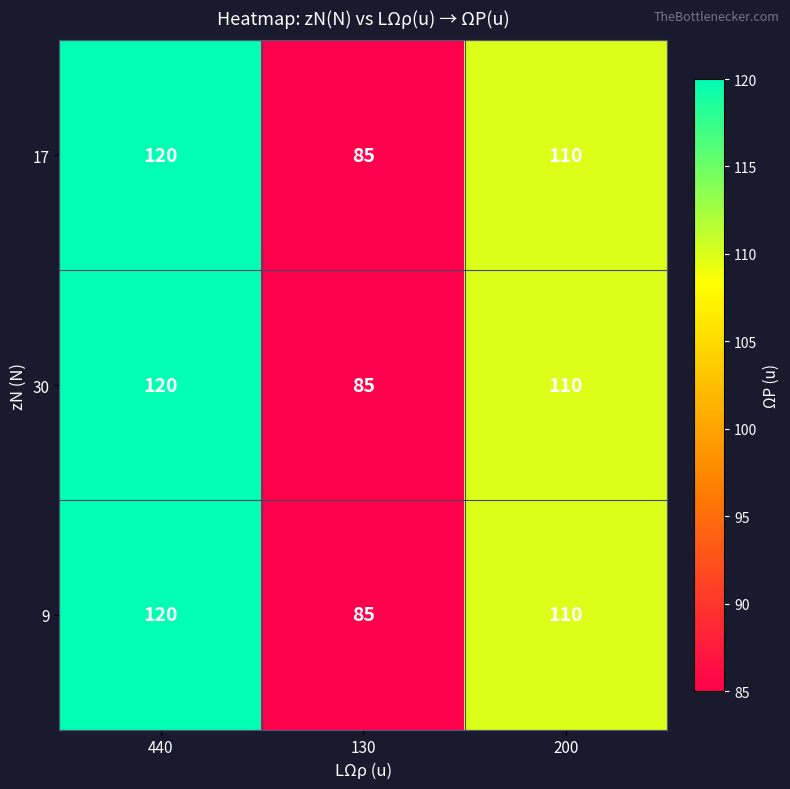

How many series are shown in this chart?

3